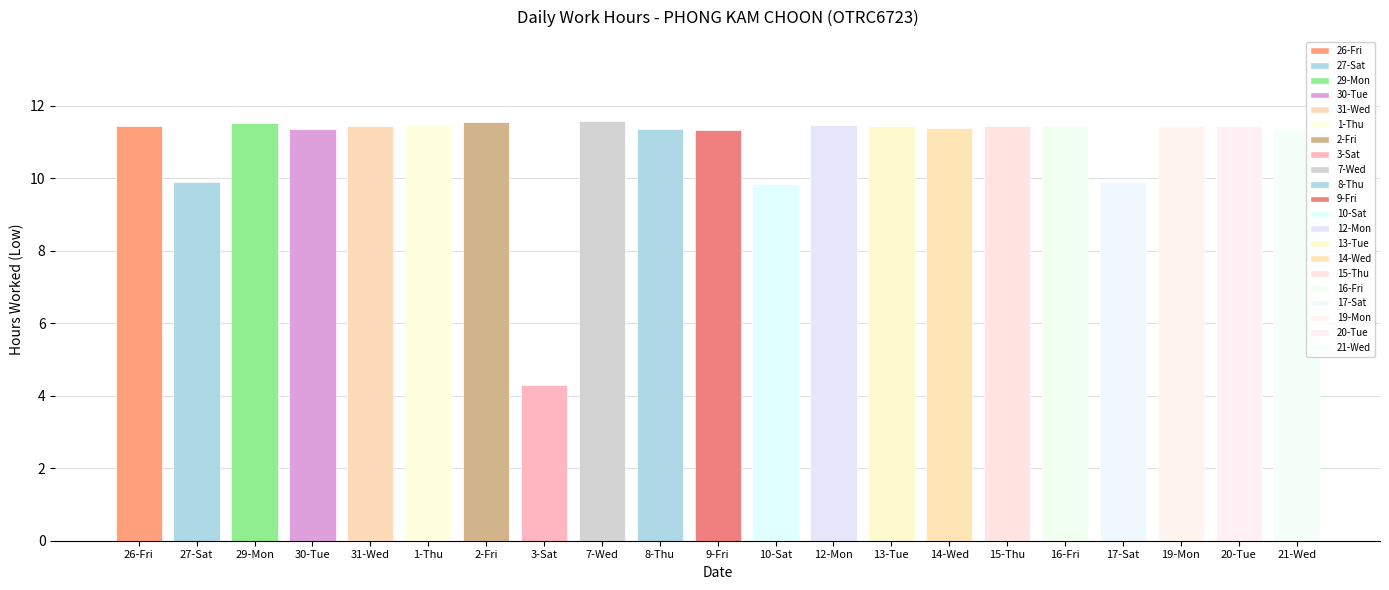

What is the change in value from 2-Fri to 8-Thu?

-0.2